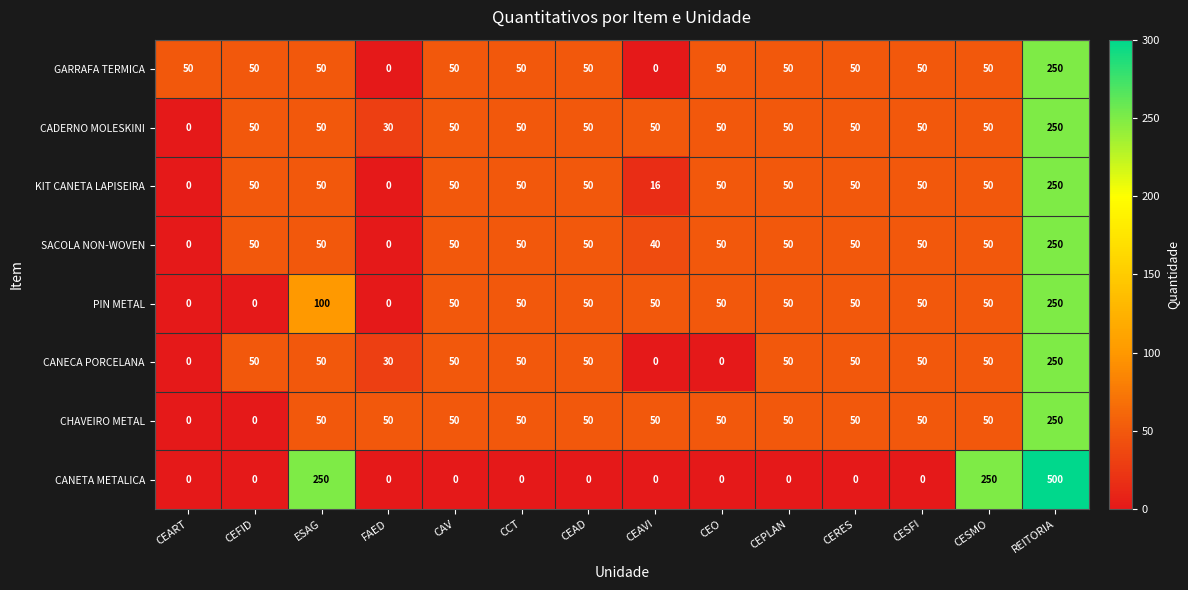

What is the total value across all series at CEART?

50